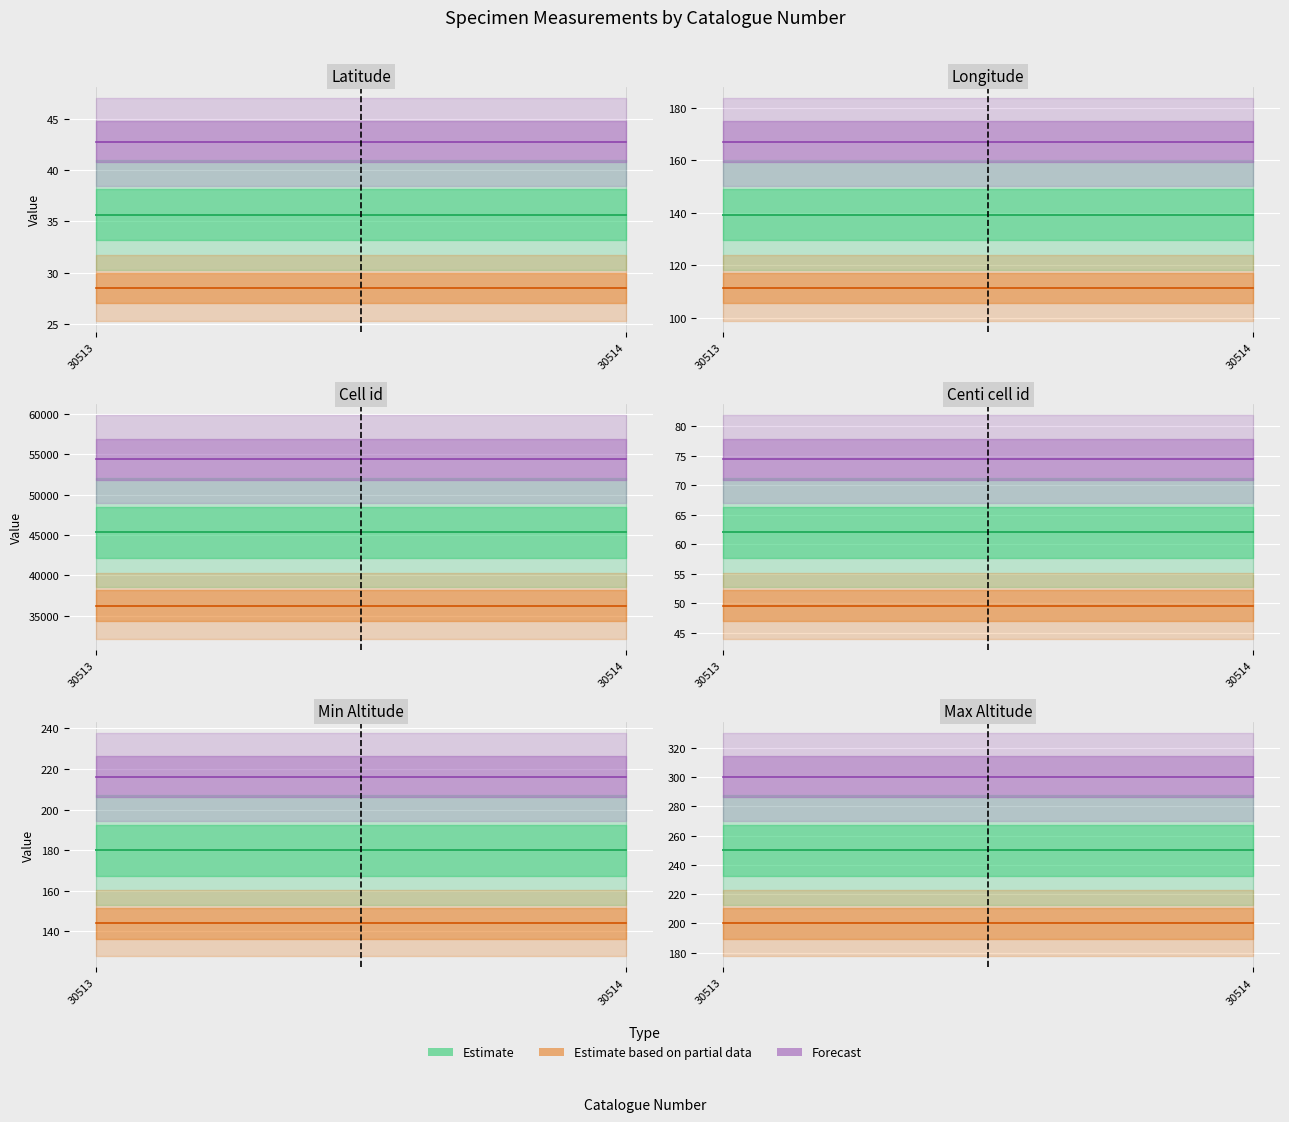

Rank the series by their maximum value, from highest to lowest.

Cell id, Max altitude, Min altitude, Longitude, Centi cell id, Latitude